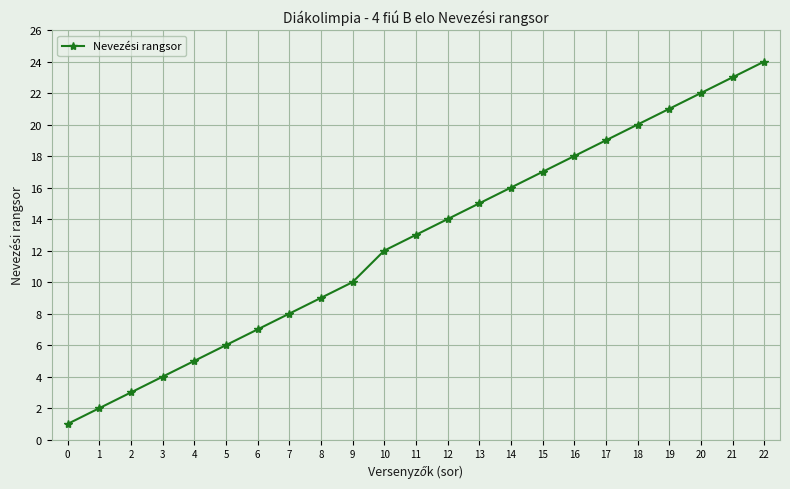

Where is the data nearest to the value 12?

10